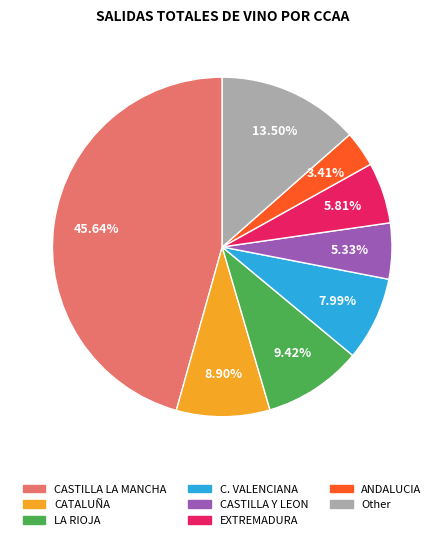

Is it true that EXTREMADURA is 6% of the pie?

True